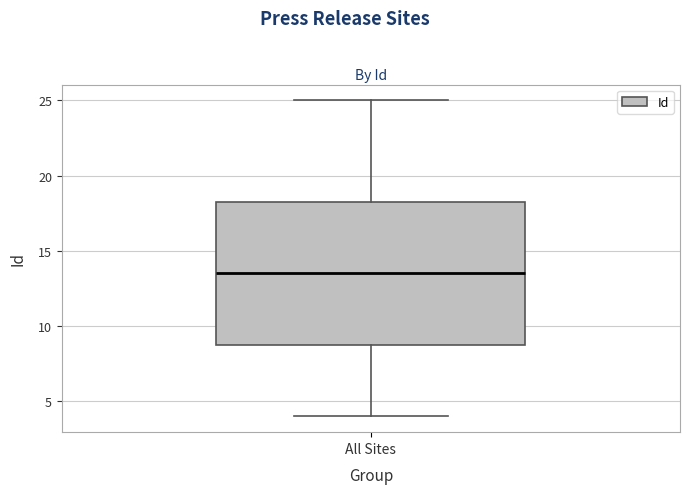

Read this box plot against the y-axis: the position of the median line, the range covered by the box, and the ends of both whiskers. The values are not printed on the chart, so give them approximately, as read against the axis.

median 13.5, box 9.0 to 18.5, whiskers 4.0 to 25.0